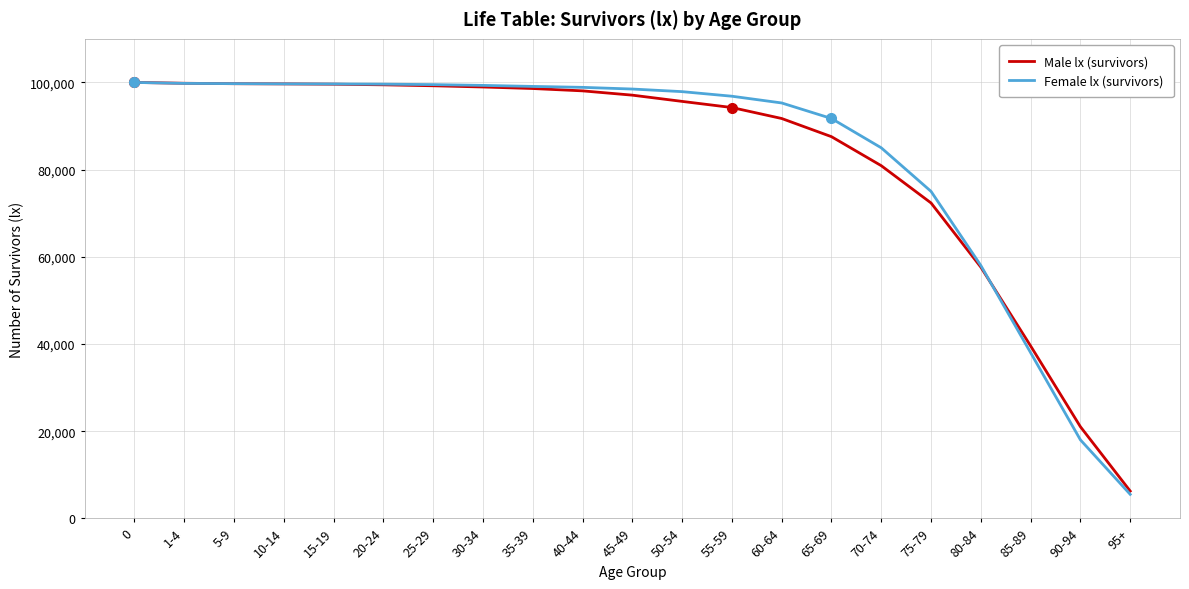

Is this an area chart (filled region under the line)?

No